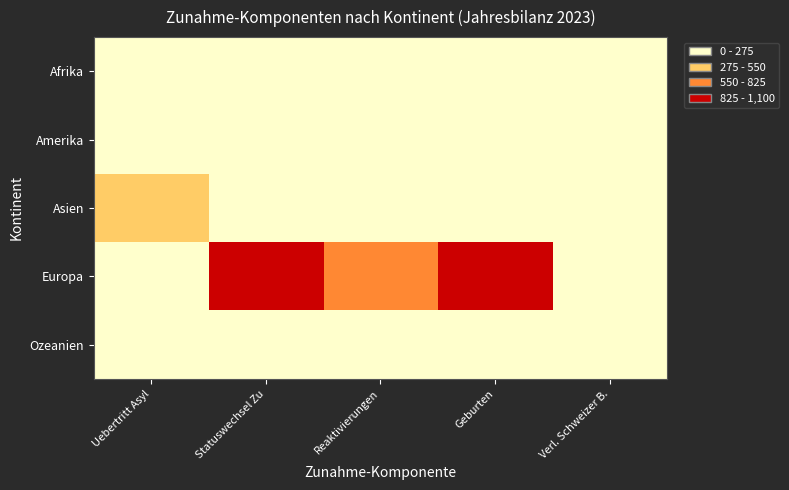

Which series changed the most between Geburten and Verl. Schweizer B.?

Europa